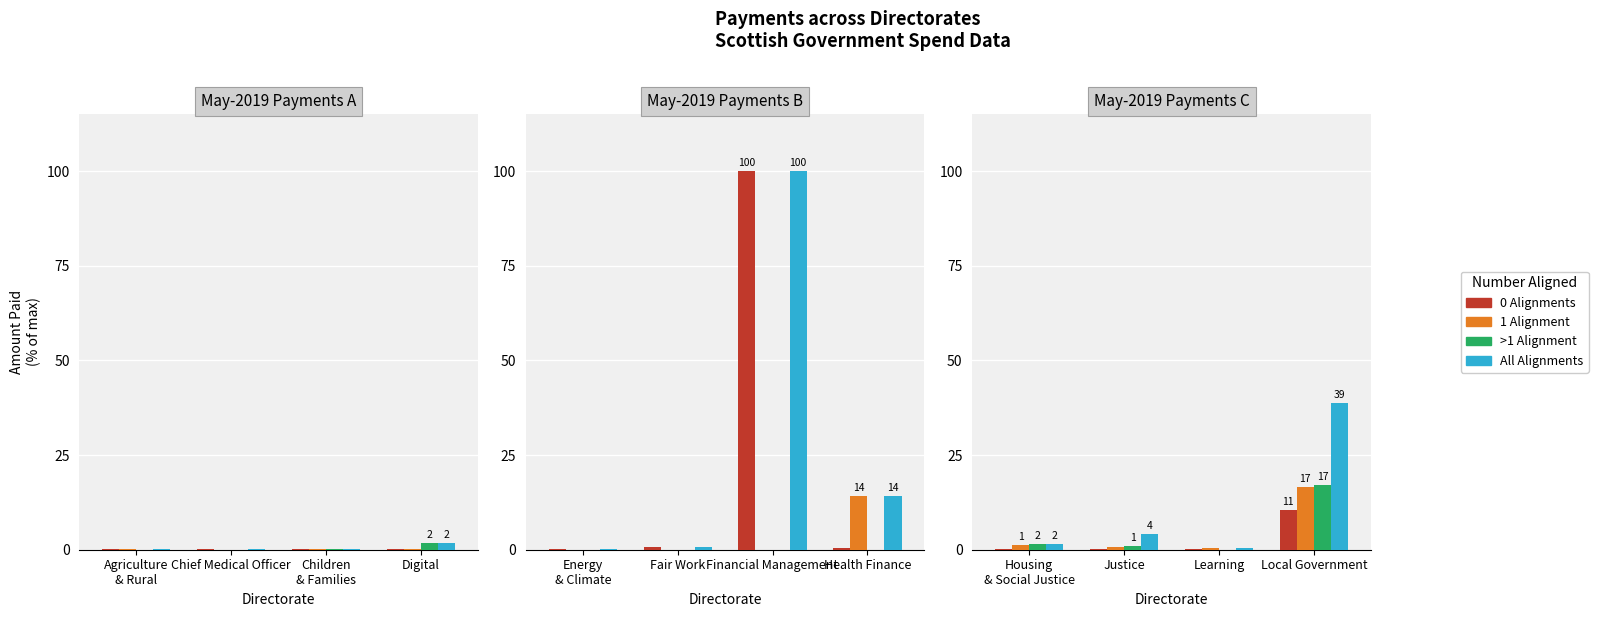

What is the difference between the 1 Alignment values at Housing & Social Justice and Learning?

0.8